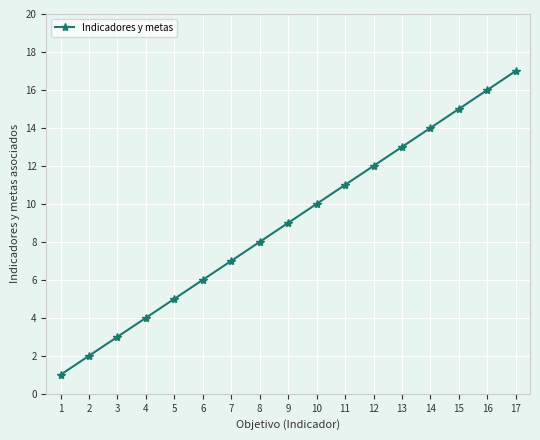

The value at 15 is 7. True or false?

False